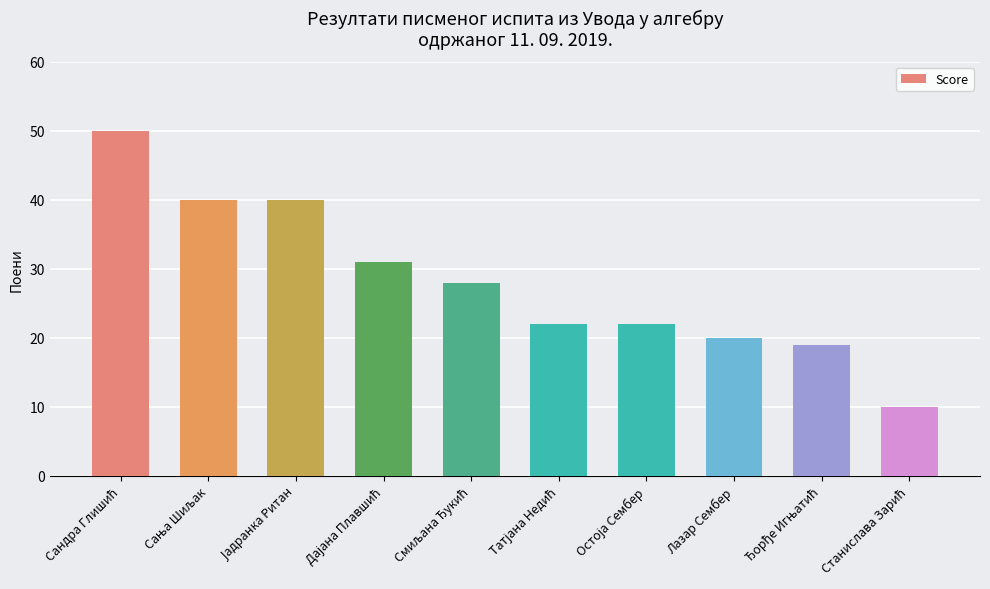

What is the value of the 5th bar from the left?

28